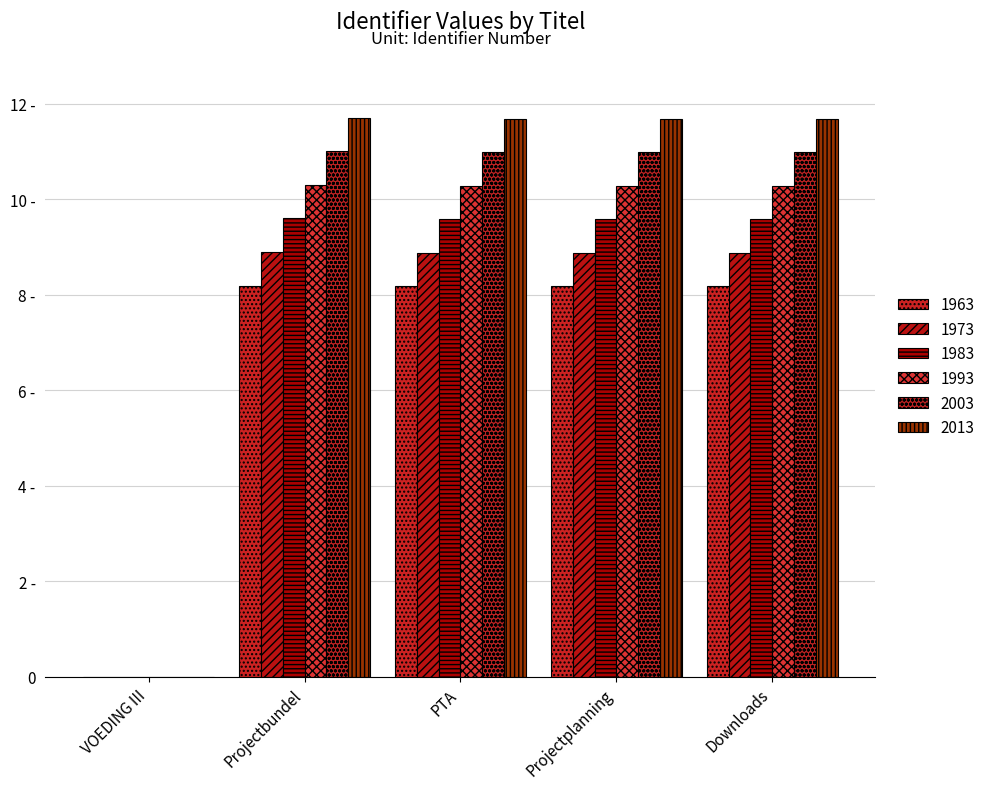

Does the chart contain stacked bars?

No